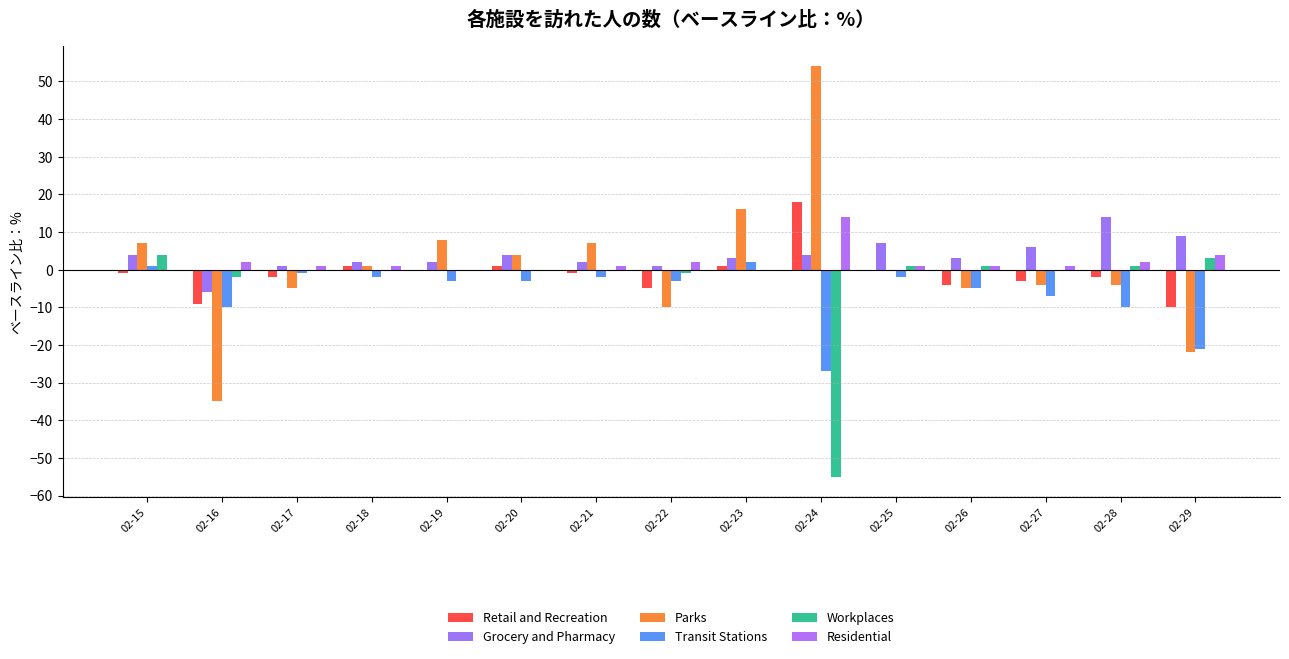

List the labels in order of Grocery and Pharmacy value, smallest first.

02-16, 02-17, 02-22, 02-18, 02-19, 02-21, 02-23, 02-26, 02-15, 02-20, 02-24, 02-27, 02-25, 02-29, 02-28